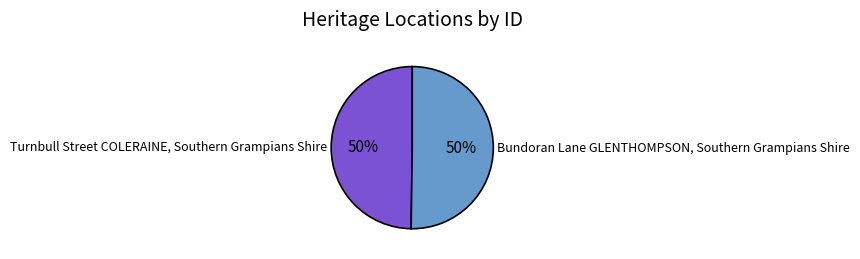

To the nearest percent, what is the average slice percentage?

50%